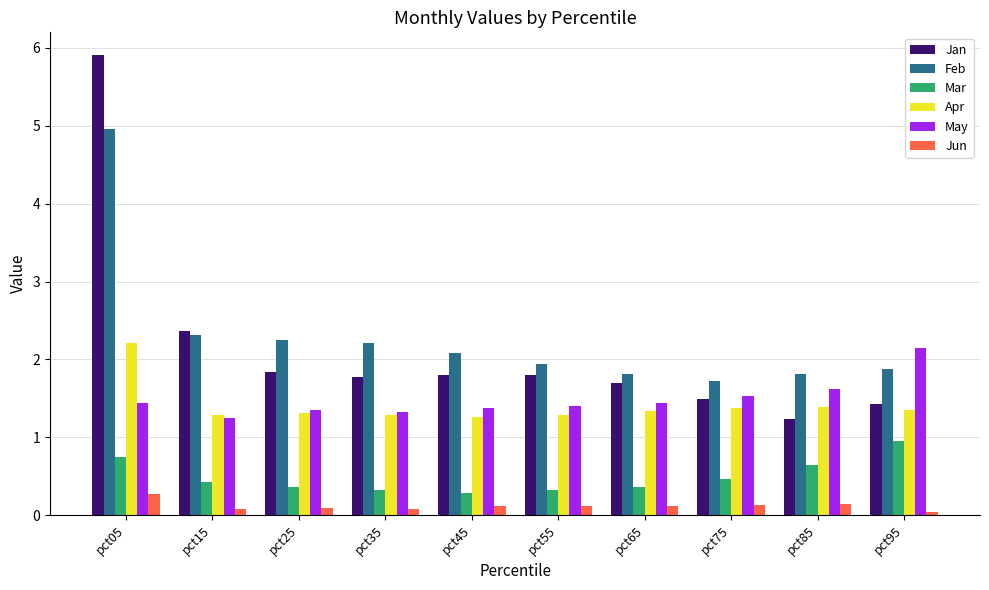

At which category is the sum across all series the highest?

pct05